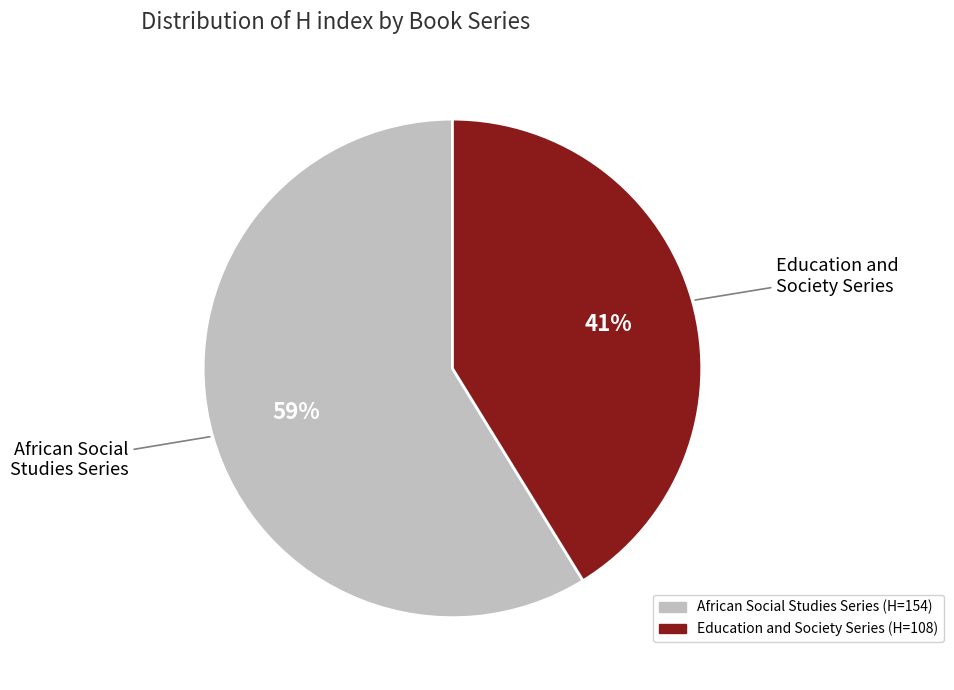

To the nearest percent, what is the average slice percentage?

50%